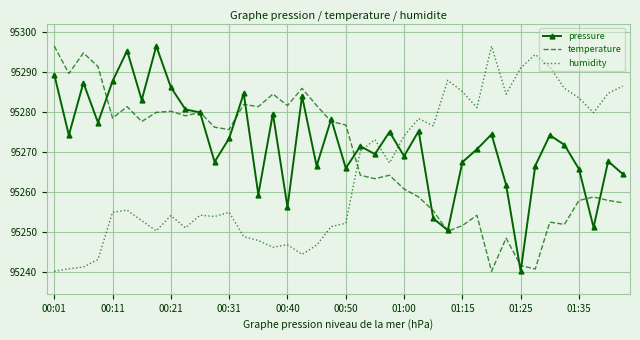

True or false: pressure and temperature intersect in this chart.

True